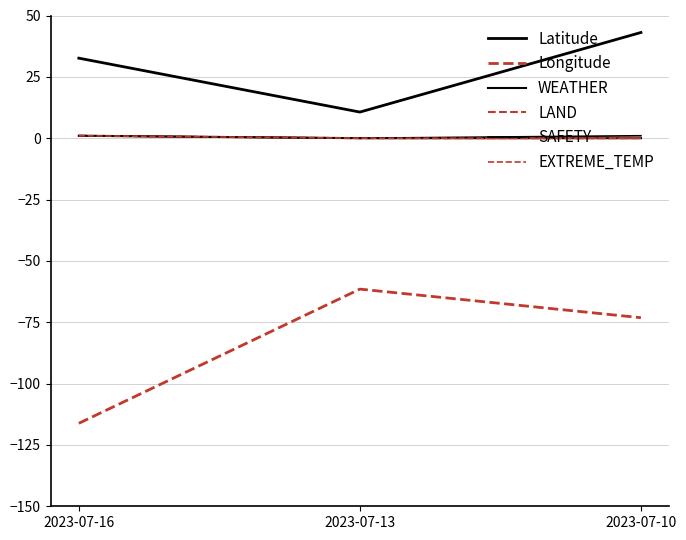

How many values in the EXTREME_TEMP series exceed 0?

1